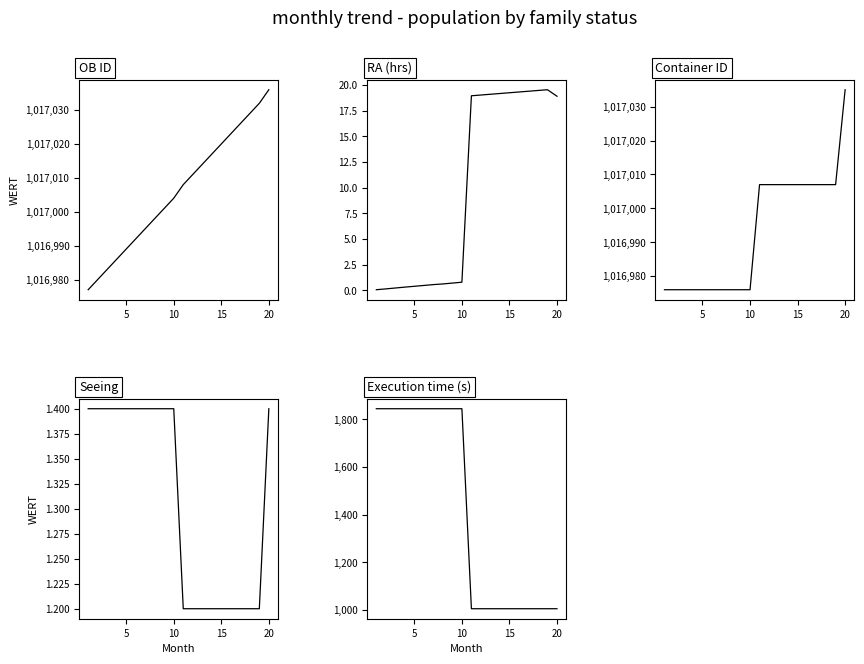

Which has a higher value, 0 or 9?

9